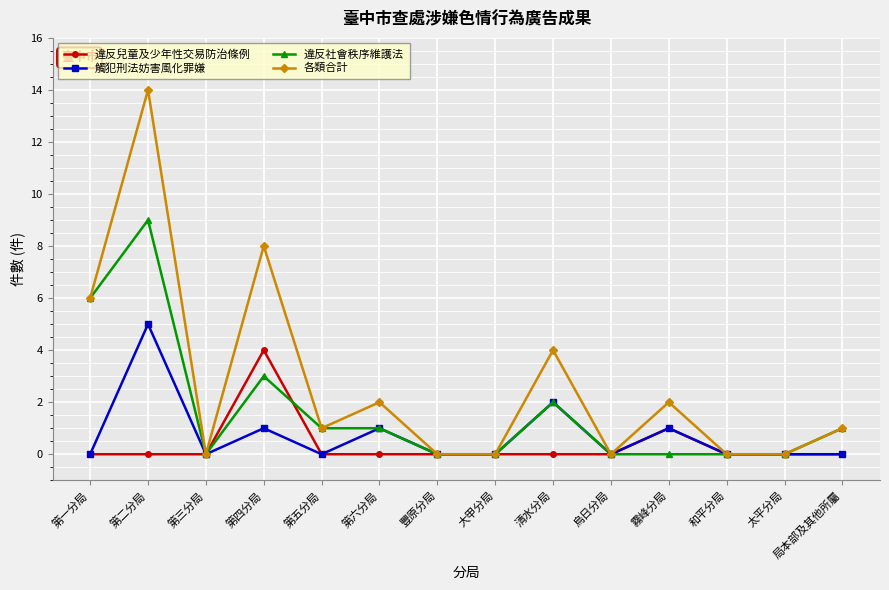

What is the average value of the 違反社會秩序維護法 series?

2